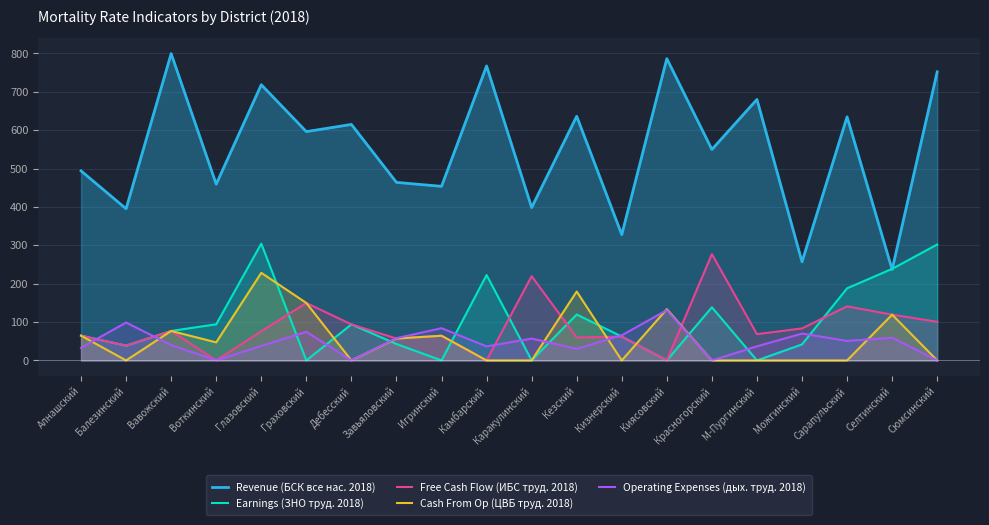

What is the approximate value of Revenue (БСК все нас. 2018) at Камбарский?

767.2